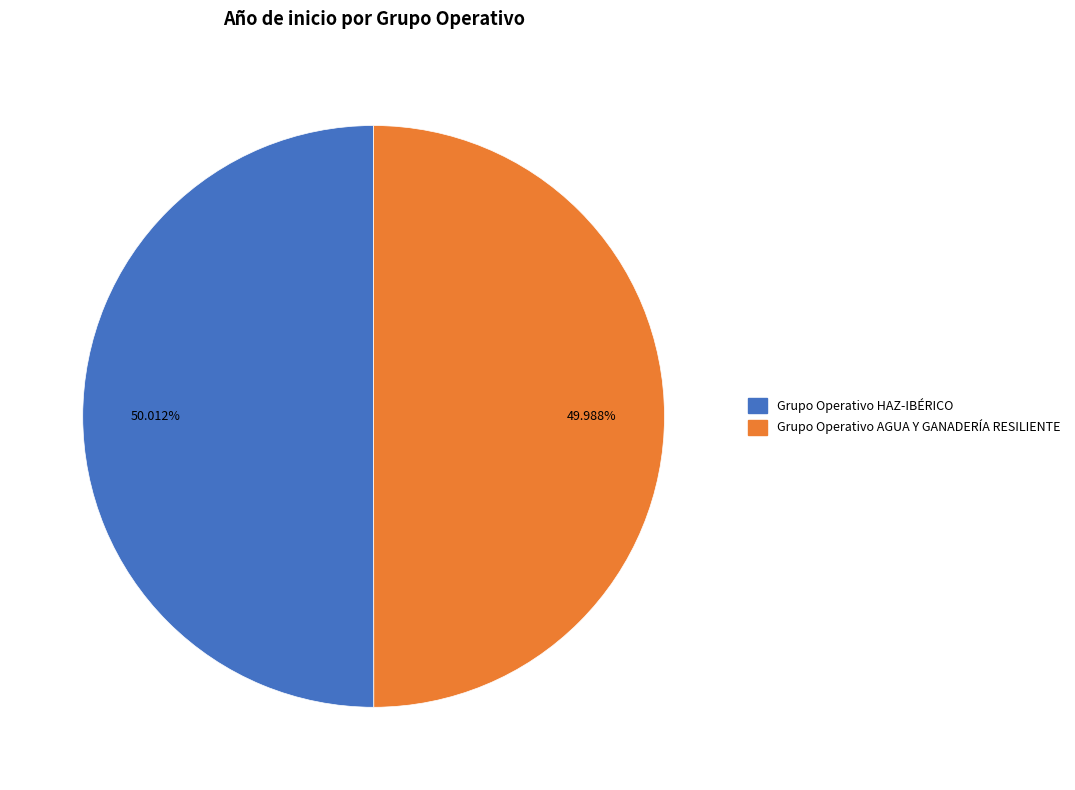

Count the number of slices in the pie.

2